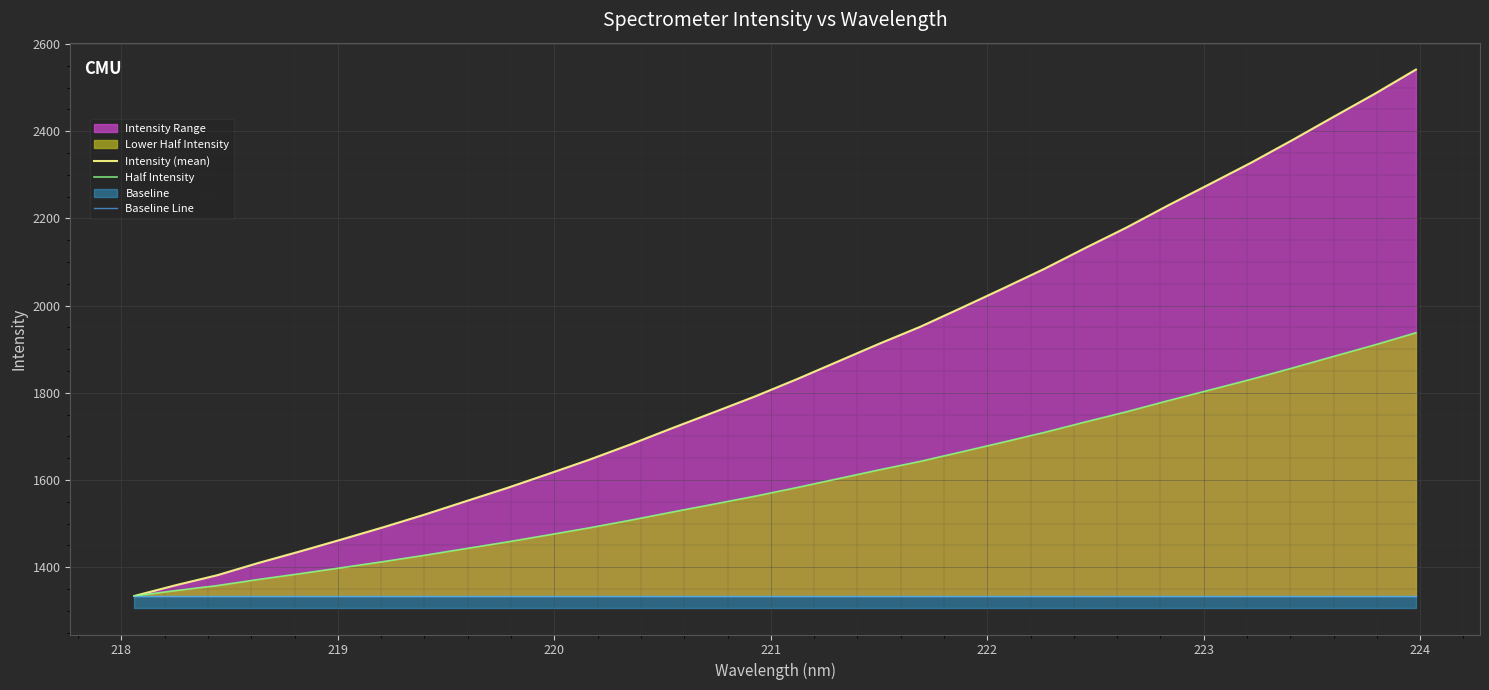

What is the minimum value for Half Intensity?

1334.2